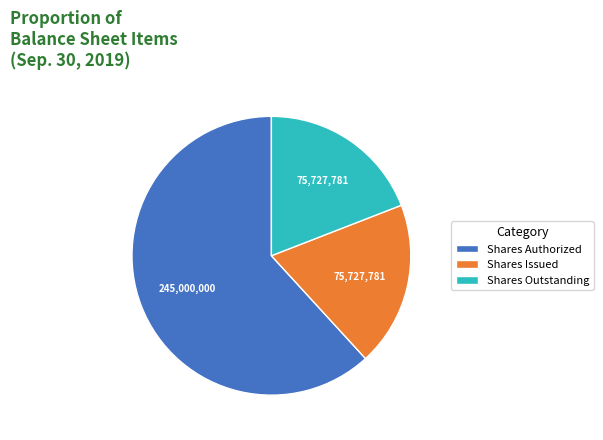

Approximately how many times larger is the value at Shares Outstanding compared to Shares Issued?

1.0